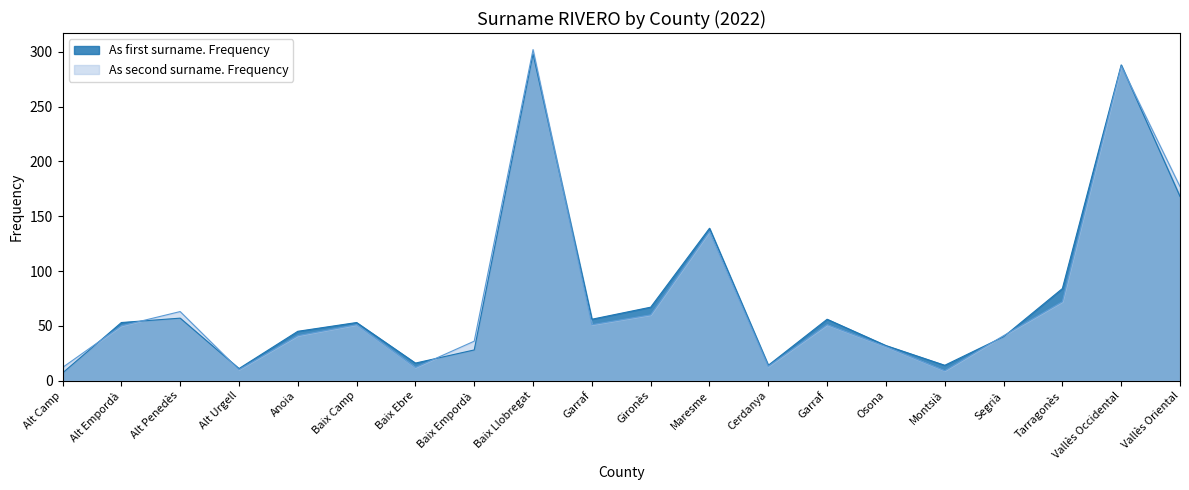

In As first surname. Frequency, how many points are higher than both neighbors (excluding endpoints)?

6